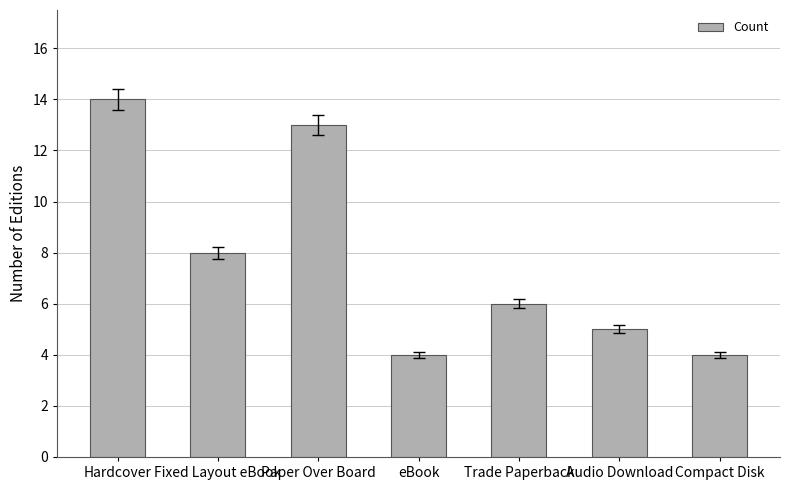

How many data points are less than 6?

3